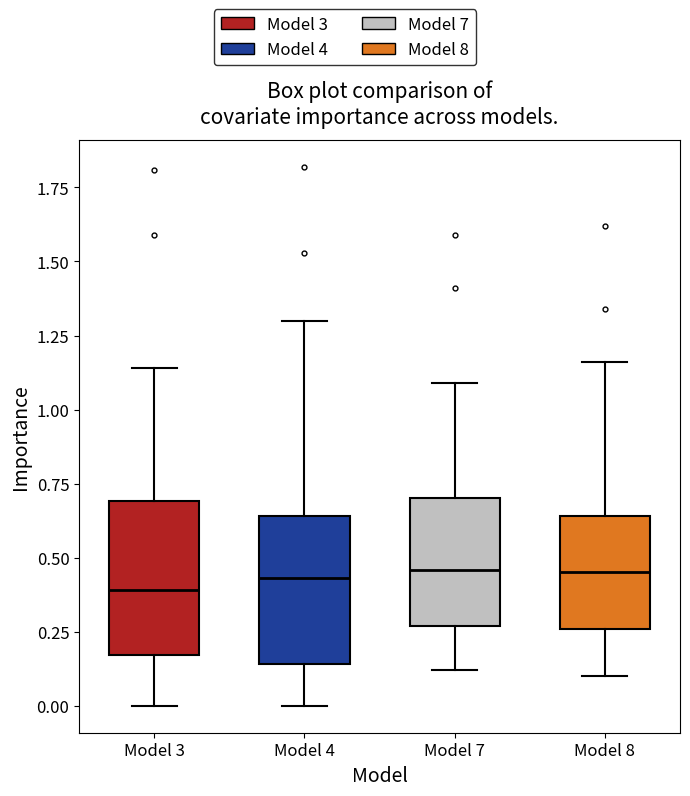

Reading left to right, read every box against the y-axis: the position of its median line, the range the box covers, and the ends of its whiskers. The values are not printed on the chart, so give them approximately, as read against the axis.

Model 3: median 0.40, box 0.15 to 0.70, whiskers 0.00 to 1.15
Model 4: median 0.45, box 0.15 to 0.65, whiskers 0.00 to 1.30
Model 7: median 0.45, box 0.25 to 0.70, whiskers 0.10 to 1.10
Model 8: median 0.45, box 0.25 to 0.65, whiskers 0.10 to 1.15